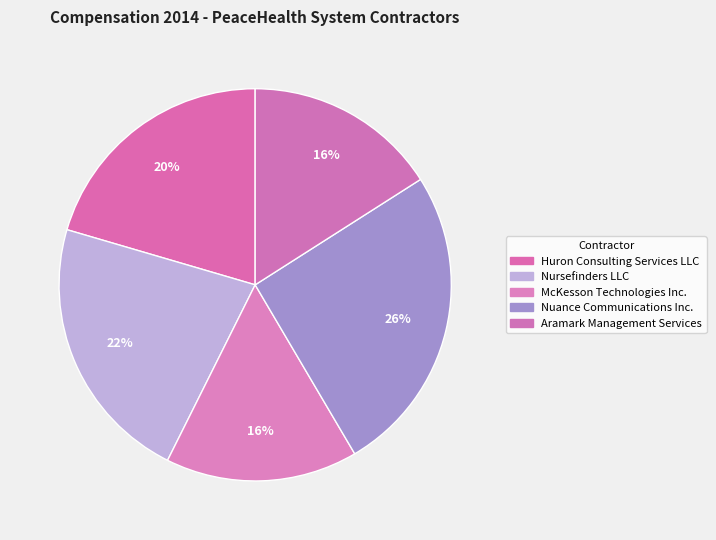

To the nearest percent, what portion does Aramark Management Services represent?

16%